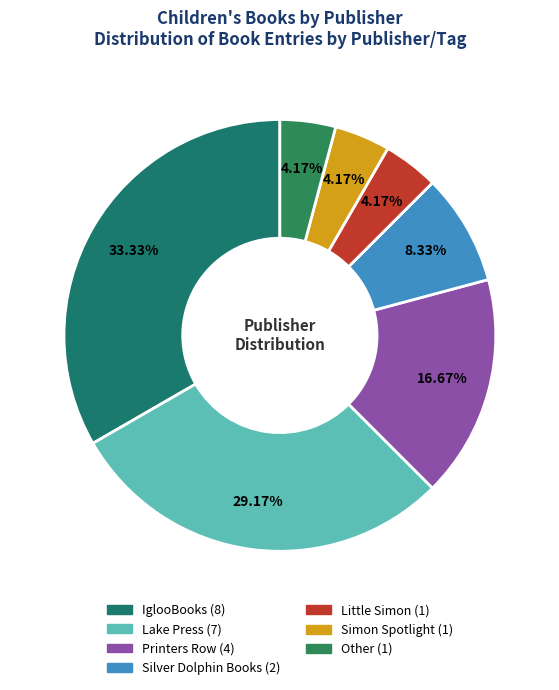

Is it true that Lake Press is 23% of the pie?

False